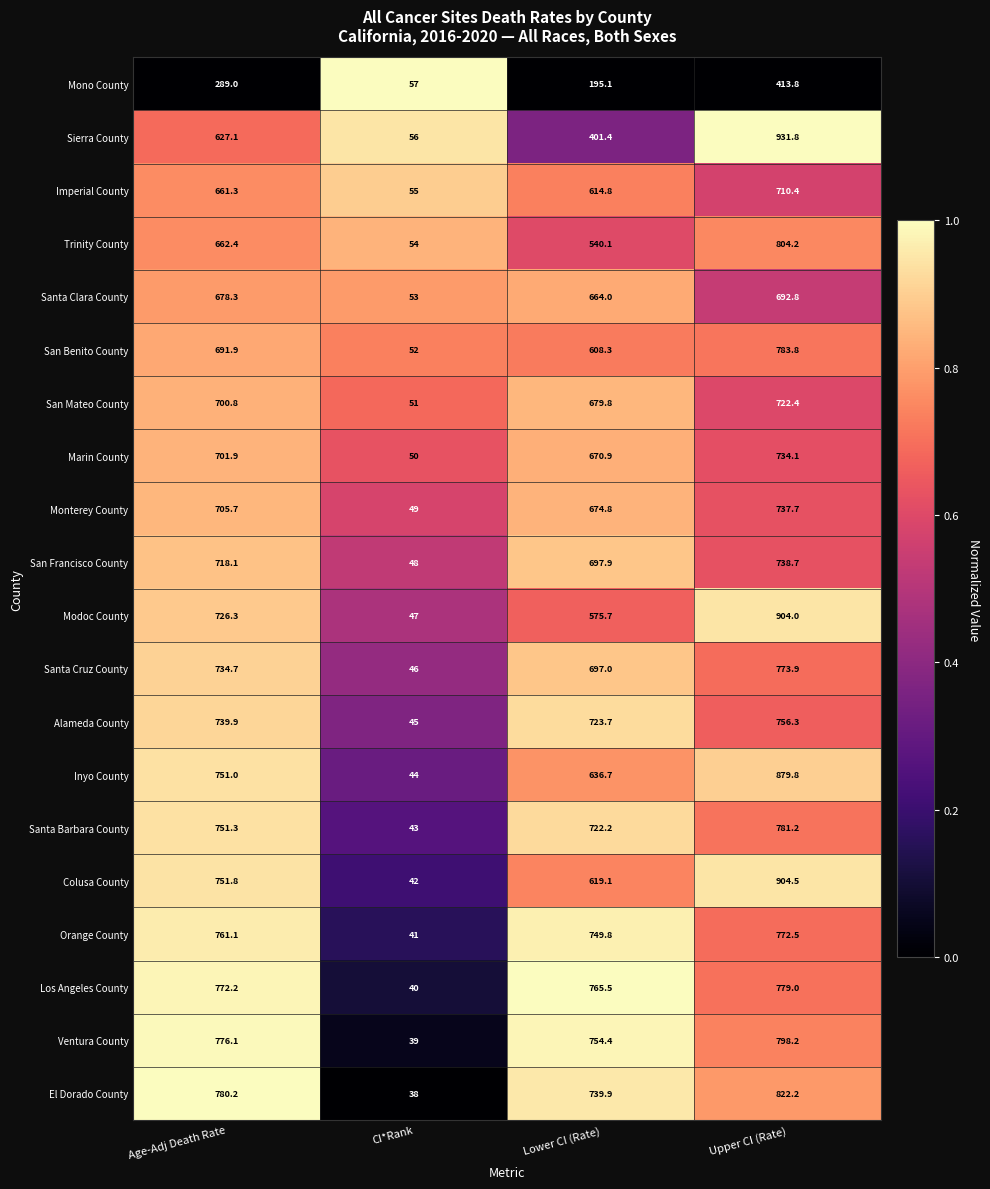

Rank the series at Upper CI (Rate) from highest to lowest value.

Sierra County, Colusa County, Modoc County, Inyo County, El Dorado County, Trinity County, Ventura County, San Benito County, Santa Barbara County, Los Angeles County, Santa Cruz County, Orange County, Alameda County, San Francisco County, Monterey County, Marin County, San Mateo County, Imperial County, Santa Clara County, Mono County